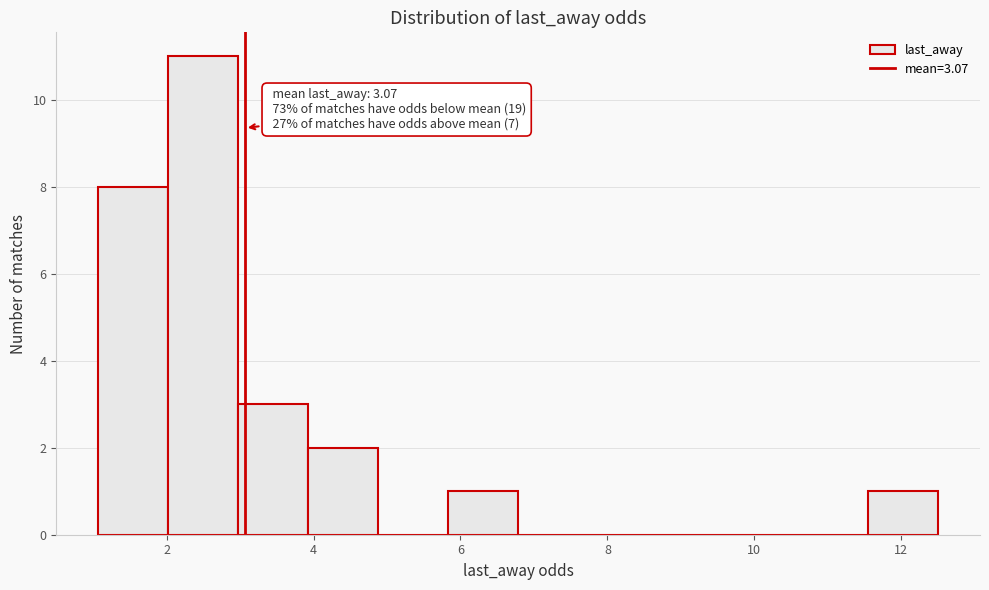

Over which range of the x-axis is the bar tallest?

2.0 to 3.0